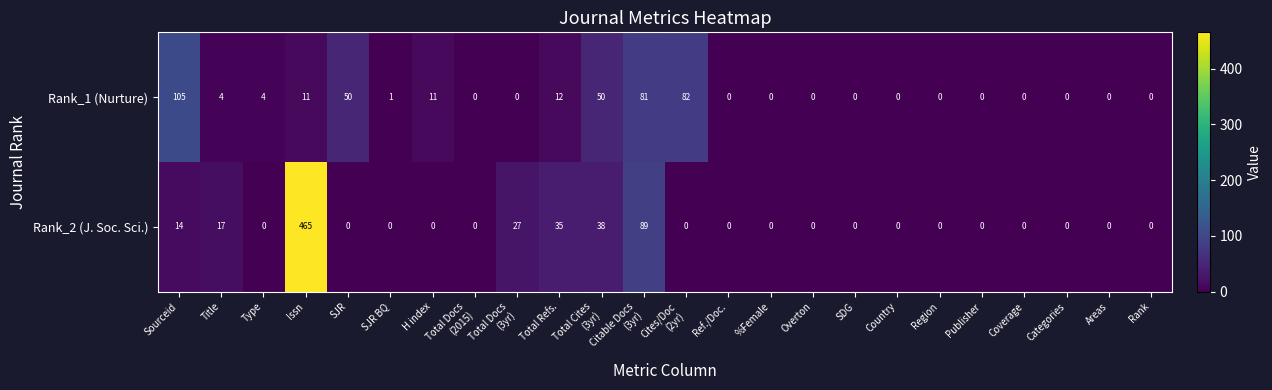

What is the difference between the second highest and minimum values in the Rank_1 (Nurture) series?

82